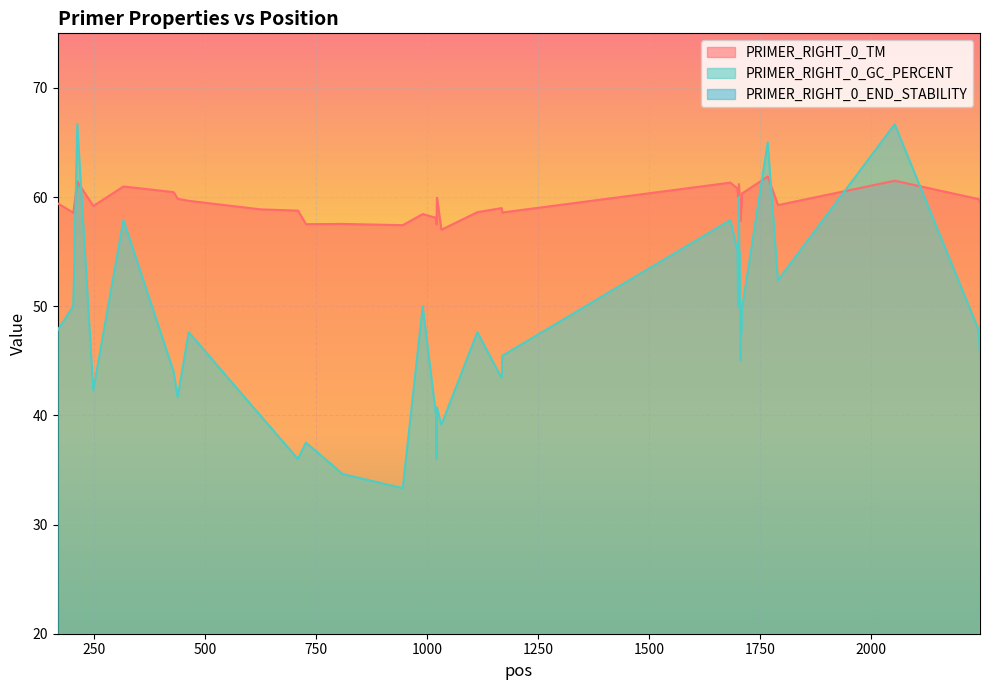

Reading right to left, extract all data points from this chart.

PRIMER_RIGHT_0_TM: 59.5	59.8	61.5	59.3	61.9	60.4	60.4	59.0	59.0	57.8	58.6	59.3	60.5	61.2	60.5	60.0	60.8	61.3	58.6	59.0	59.0	58.6	57.0	59.9	57.5	58.1	58.4	57.4	57.5	57.5	58.8	58.9	59.7	59.8	60.5	61.0	59.2	61.4	58.6	59.4
PRIMER_RIGHT_0_GC_PERCENT: 45.5	47.8	66.7	52.4	65.0	50.0	50.0	47.6	47.6	45.0	50.0	55.0	55.0	60.0	55.0	50.0	55.0	57.9	45.5	43.5	43.5	47.6	39.1	40.7	36.0	40.0	50.0	33.3	34.6	37.5	36.0	40.0	47.6	41.7	44.0	57.9	42.3	66.7	50.0	47.8
PRIMER_RIGHT_0_END_STABILITY: 3.9	3.8	4.3	3.9	5.0	2.9	3.3	4.1	4.5	4.1	3.8	3.8	4.1	5.0	5.0	4.1	3.8	4.0	1.5	1.4	1.9	3.2	2.7	4.7	5.2	5.3	4.6	3.9	2.3	2.6	2.6	3.9	5.8	3.2	2.2	4.5	3.9	4.8	1.4	5.2